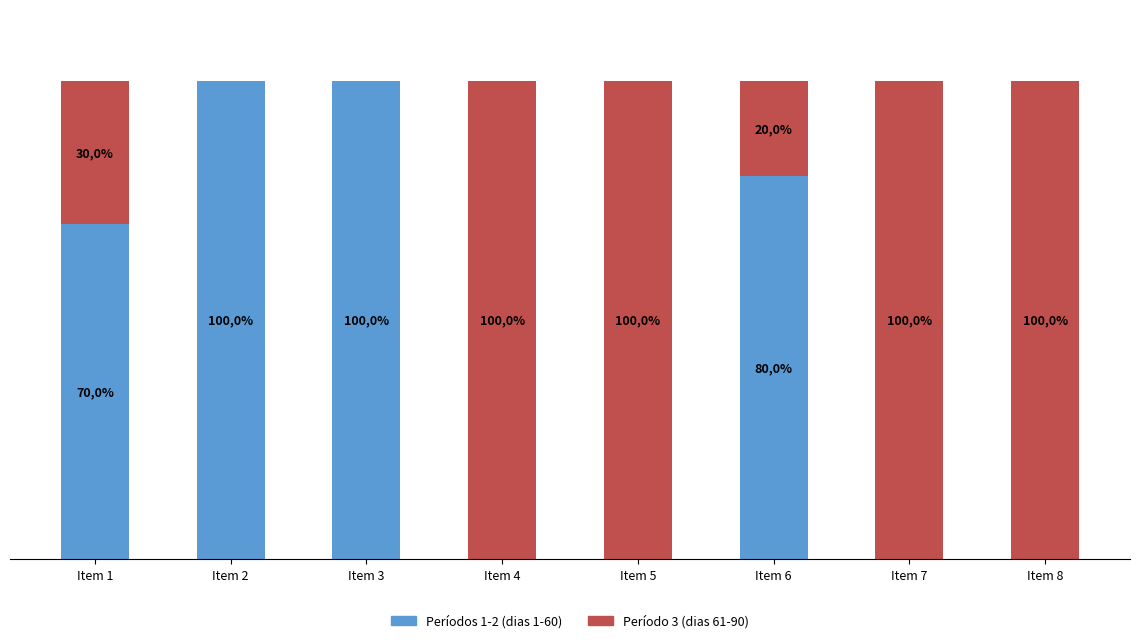

Are the bars horizontal?

No